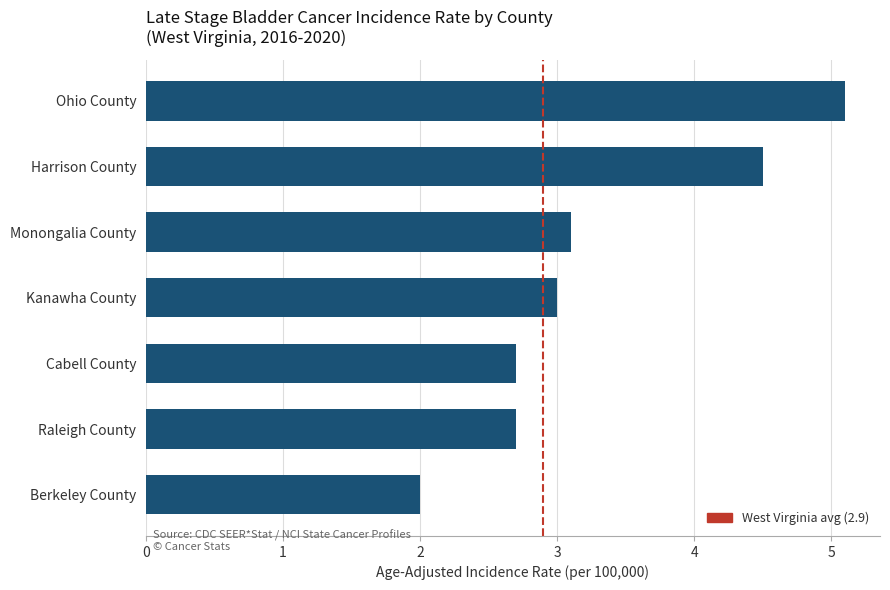

Reading left to right, what are all the values shown in this chart?

Ohio County=5.1	Harrison County=4.5	Monongalia County=3.1	Kanawha County=3.0	Cabell County=2.7	Raleigh County=2.7	Berkeley County=2.0